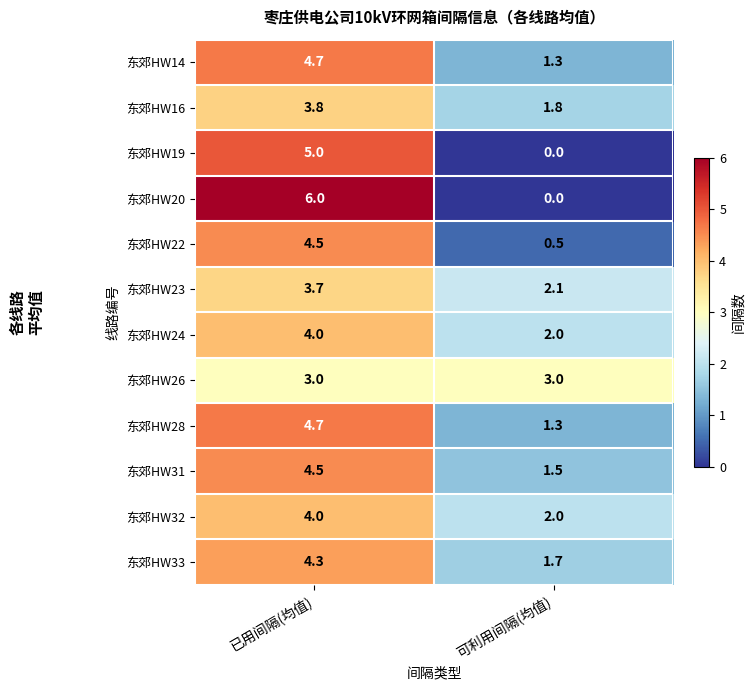

How many categories are shown in the chart?

2